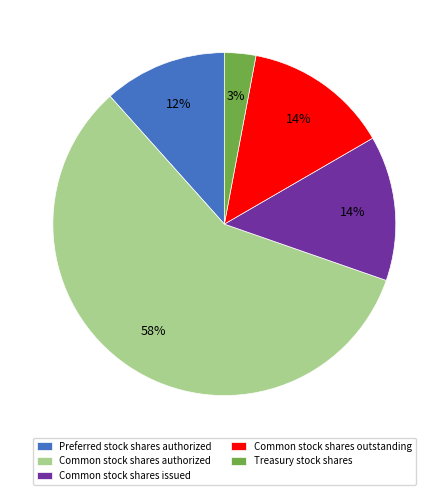

Which category accounts for the majority?

Common stock shares authorized